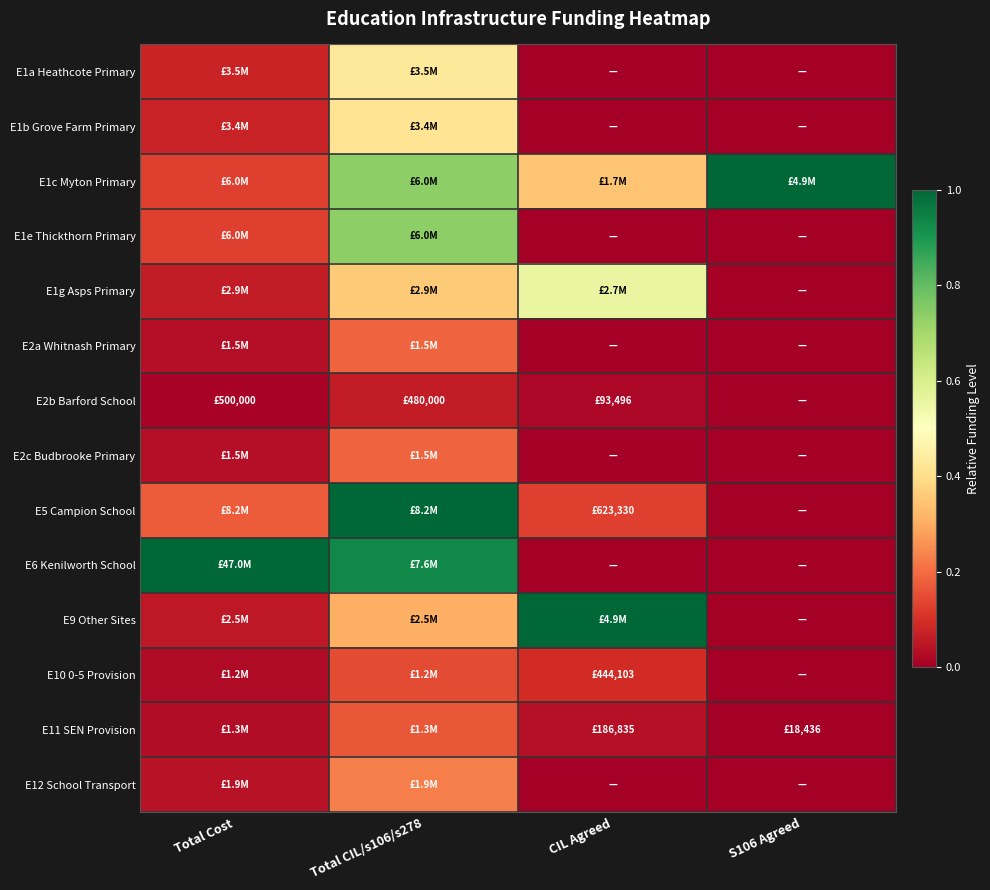

Reading right to left, transcribe all the data shown in this chart.

E1a Heathcote Primary: S106 Agreed=0.0	CIL Agreed=0.0	Total CIL/s106/s278=0.4	Total Cost=0.1
E1b Grove Farm Primary: S106 Agreed=0.0	CIL Agreed=0.0	Total CIL/s106/s278=0.4	Total Cost=0.1
E1c Myton Primary: S106 Agreed=1.0	CIL Agreed=0.3	Total CIL/s106/s278=0.7	Total Cost=0.1
E1e Thickthorn Primary: S106 Agreed=0.0	CIL Agreed=0.0	Total CIL/s106/s278=0.7	Total Cost=0.1
E1g Asps Primary: S106 Agreed=0.0	CIL Agreed=0.6	Total CIL/s106/s278=0.4	Total Cost=0.1
E2a Whitnash Primary: S106 Agreed=0.0	CIL Agreed=0.0	Total CIL/s106/s278=0.2	Total Cost=0.0
E2b Barford School: S106 Agreed=0.0	CIL Agreed=0.0	Total CIL/s106/s278=0.1	Total Cost=0.0
E2c Budbrooke Primary: S106 Agreed=0.0	CIL Agreed=0.0	Total CIL/s106/s278=0.2	Total Cost=0.0
E5 Campion School: S106 Agreed=0.0	CIL Agreed=0.1	Total CIL/s106/s278=1.0	Total Cost=0.2
E6 Kenilworth School: S106 Agreed=0.0	CIL Agreed=0.0	Total CIL/s106/s278=0.9	Total Cost=1.0
E9 Other Sites: S106 Agreed=0.0	CIL Agreed=1.0	Total CIL/s106/s278=0.3	Total Cost=0.1
E10 0-5 Provision: S106 Agreed=0.0	CIL Agreed=0.1	Total CIL/s106/s278=0.1	Total Cost=0.0
E11 SEN Provision: S106 Agreed=0.0	CIL Agreed=0.0	Total CIL/s106/s278=0.2	Total Cost=0.0
E12 School Transport: S106 Agreed=0.0	CIL Agreed=0.0	Total CIL/s106/s278=0.2	Total Cost=0.0